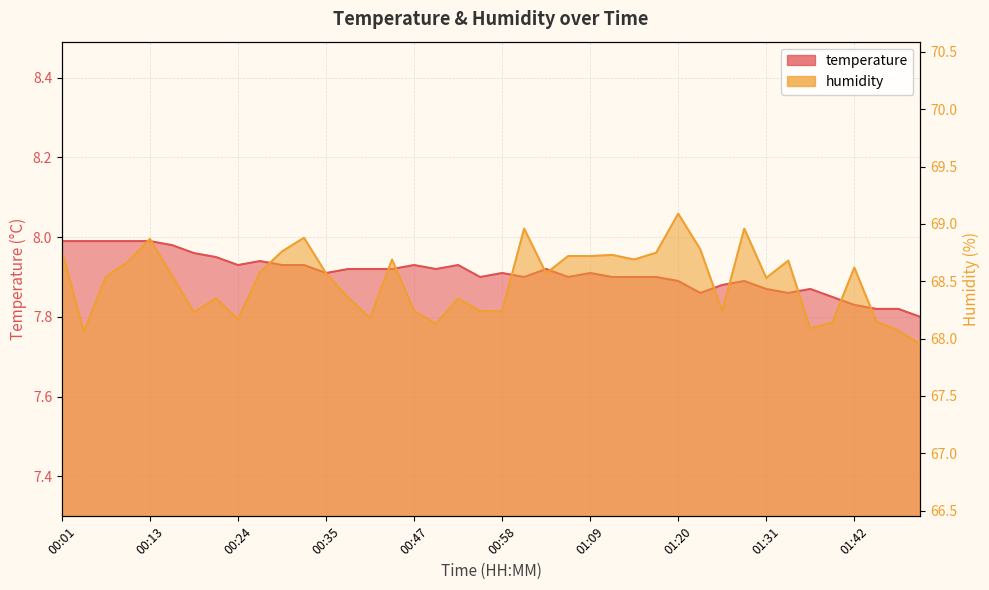

Reading left to right, what are all the values shown in this chart?

temperature: 8.0	8.0	8.0	8.0	8.0	8.0	8.0	8.0	7.9	7.9	7.9	7.9	7.9	7.9	7.9	7.9	7.9	7.9	7.9	7.9	7.9	7.9	7.9	7.9	7.9	7.9	7.9	7.9	7.9	7.9	7.9	7.9	7.9	7.9	7.9	7.8	7.8	7.8	7.8	7.8
humidity: 68.8	68.1	68.5	68.7	68.9	68.5	68.2	68.3	68.2	68.6	68.8	68.9	68.6	68.4	68.2	68.7	68.2	68.1	68.3	68.2	68.2	69.0	68.6	68.7	68.7	68.7	68.7	68.8	69.1	68.8	68.2	69.0	68.5	68.7	68.1	68.1	68.6	68.2	68.1	68.0